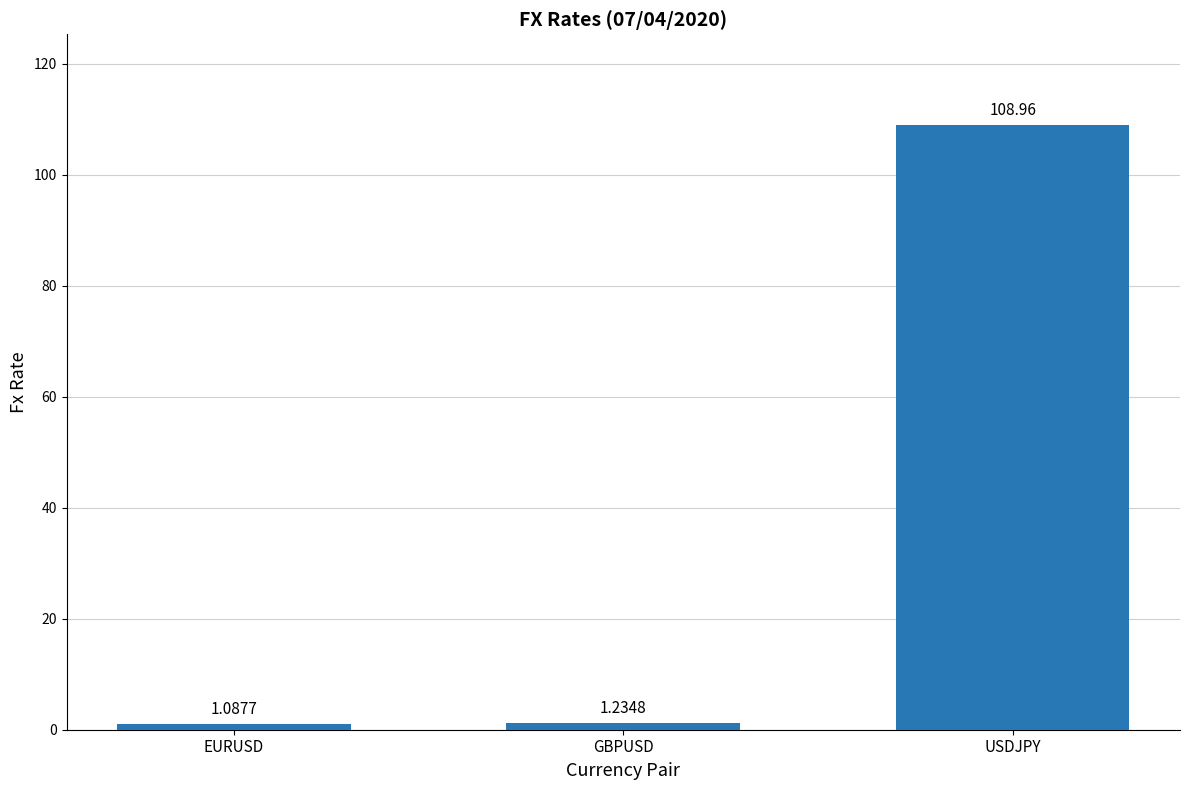

What is the label of the 1st bar from the right?

USDJPY